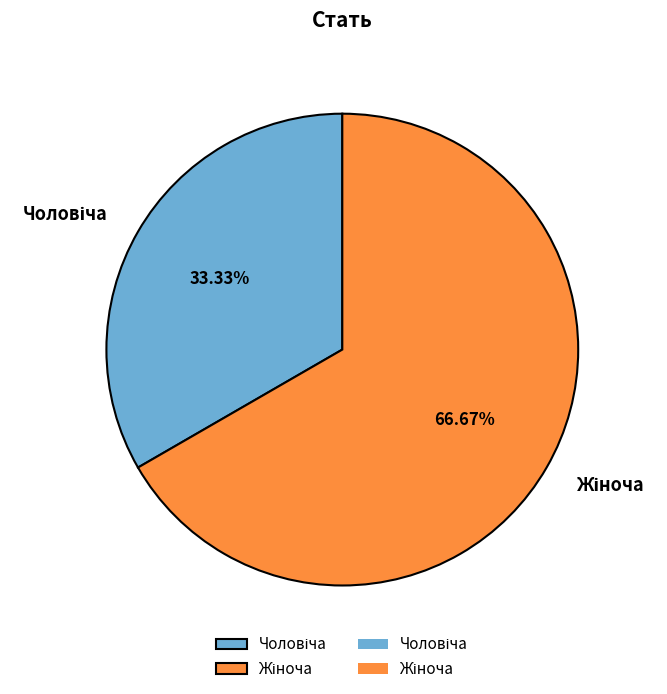

Does any single category account for the majority?

Yes